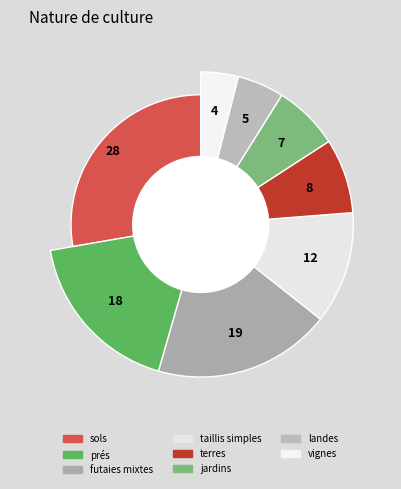

What is the change in value from futaies mixtes to jardins?

-12